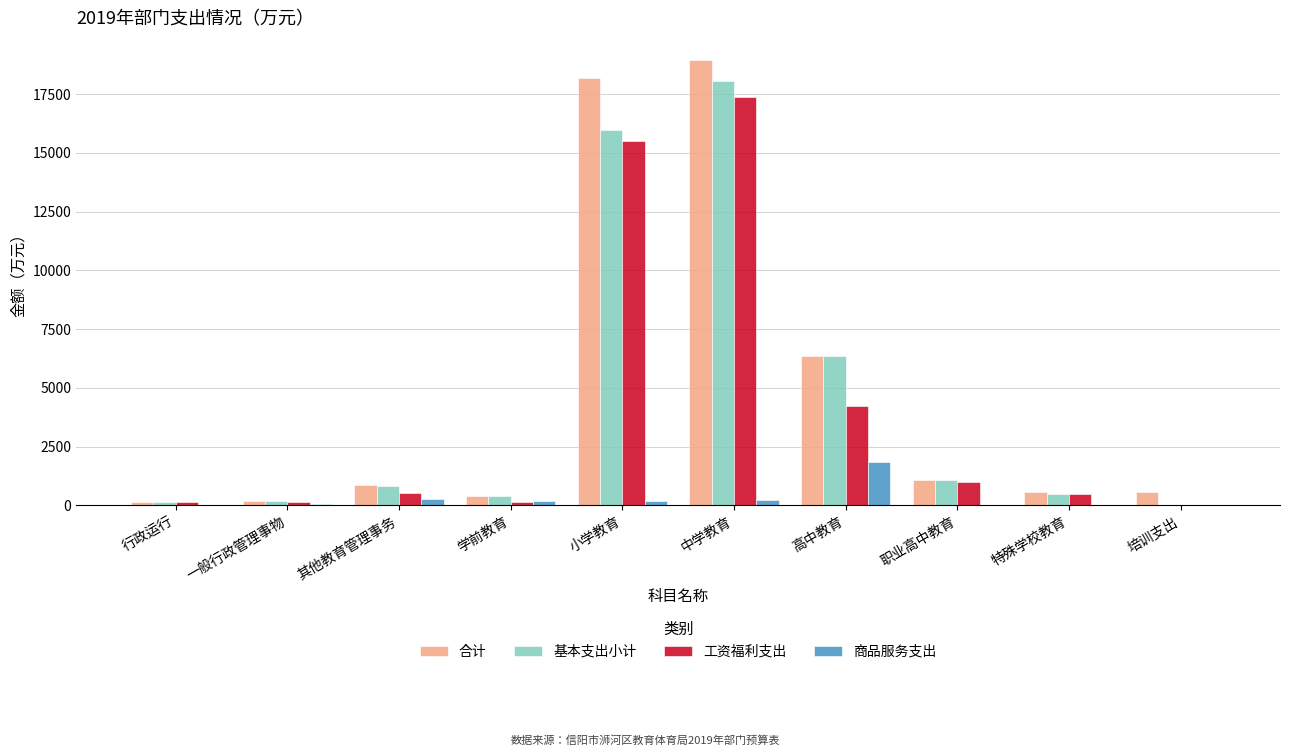

Is the value of 工资福利支出 at 职业高中教育 greater than the value of 基本支出小计 at 行政运行?

Yes